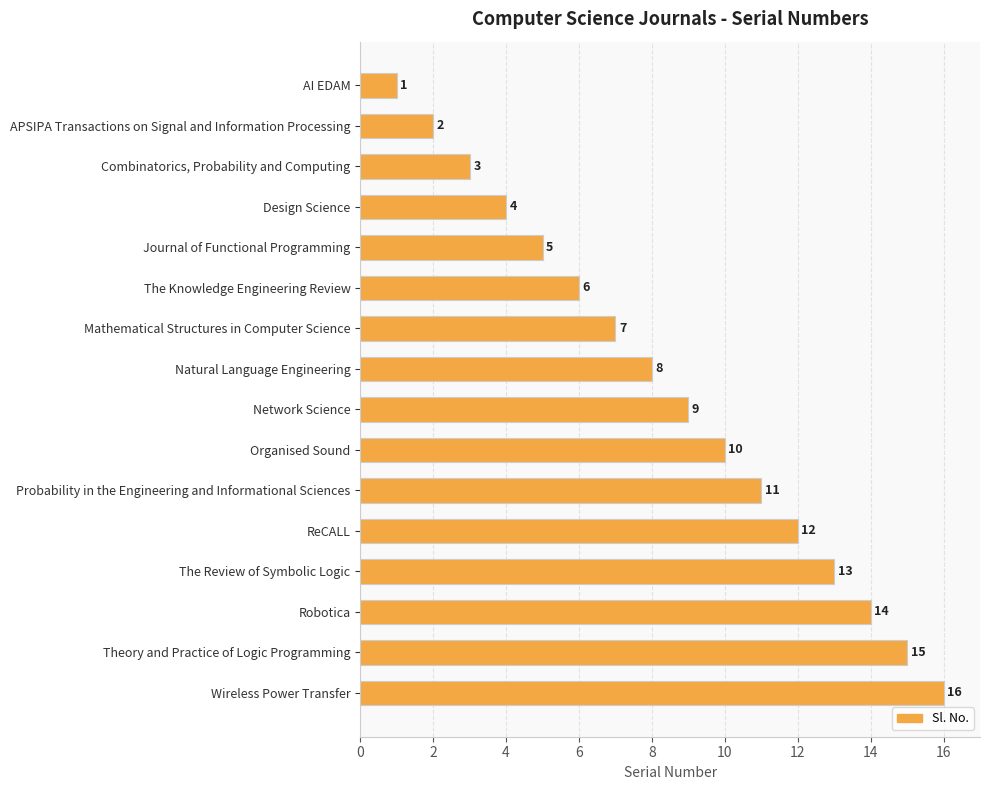

What is the label of the 15th bar from the top?

Theory and Practice of Logic Programming